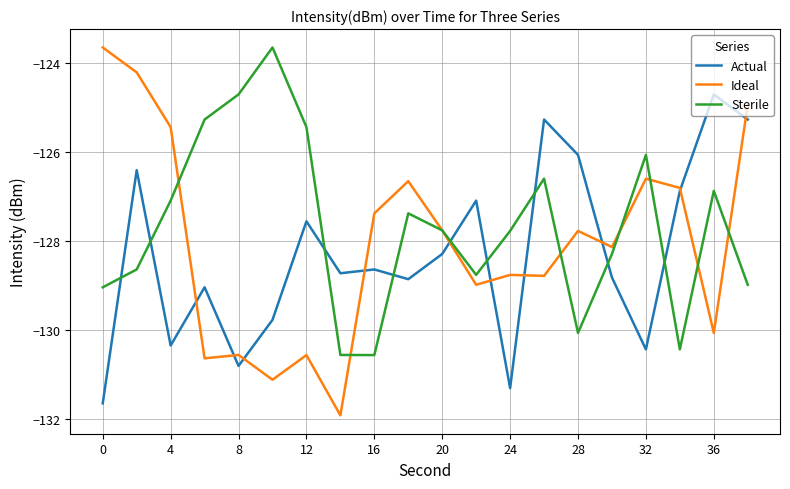

How many values in the Ideal series are below -127?

13